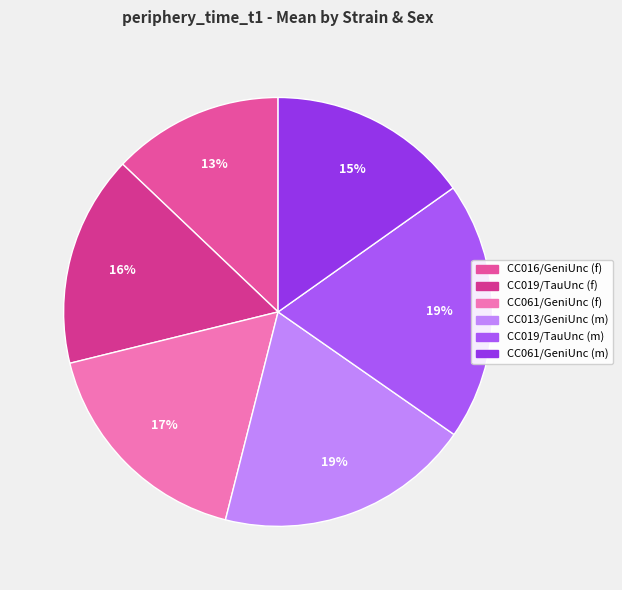

Is it true that CC013/GeniUnc (m) is 4% of the pie?

False